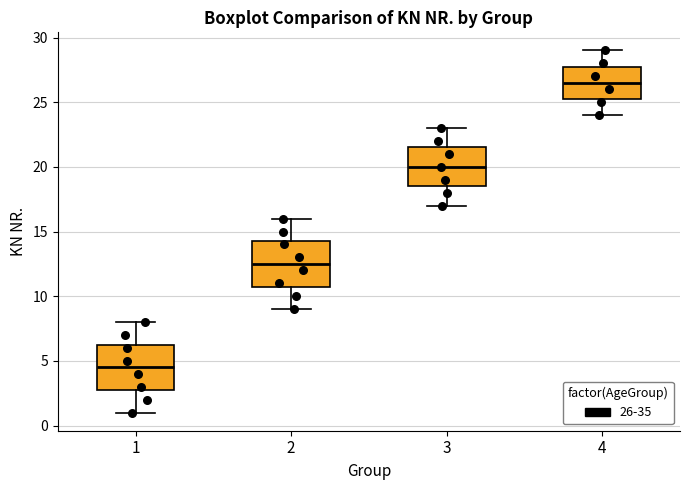

Which box has the highest median line?

4